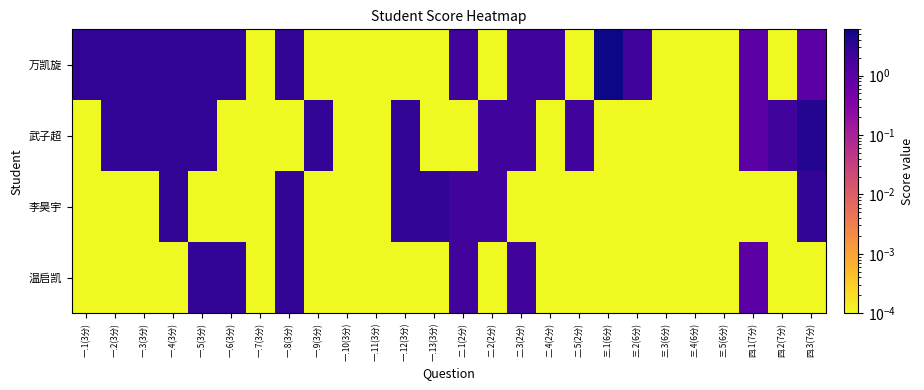

Which category has the highest value across all series?

三.1(6分)